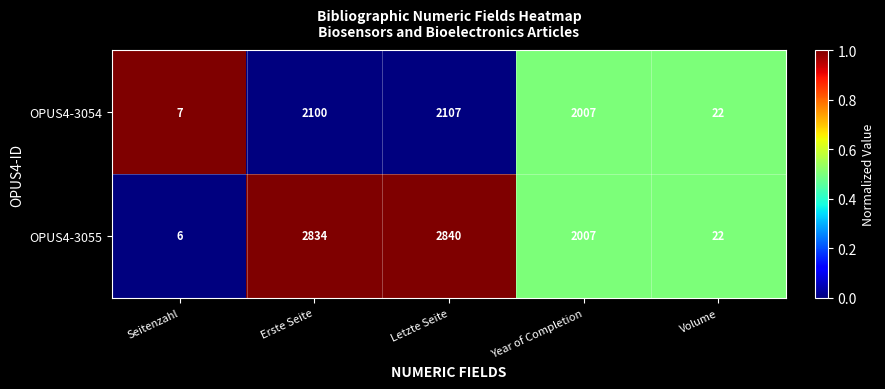

How many data points does each series have?

5